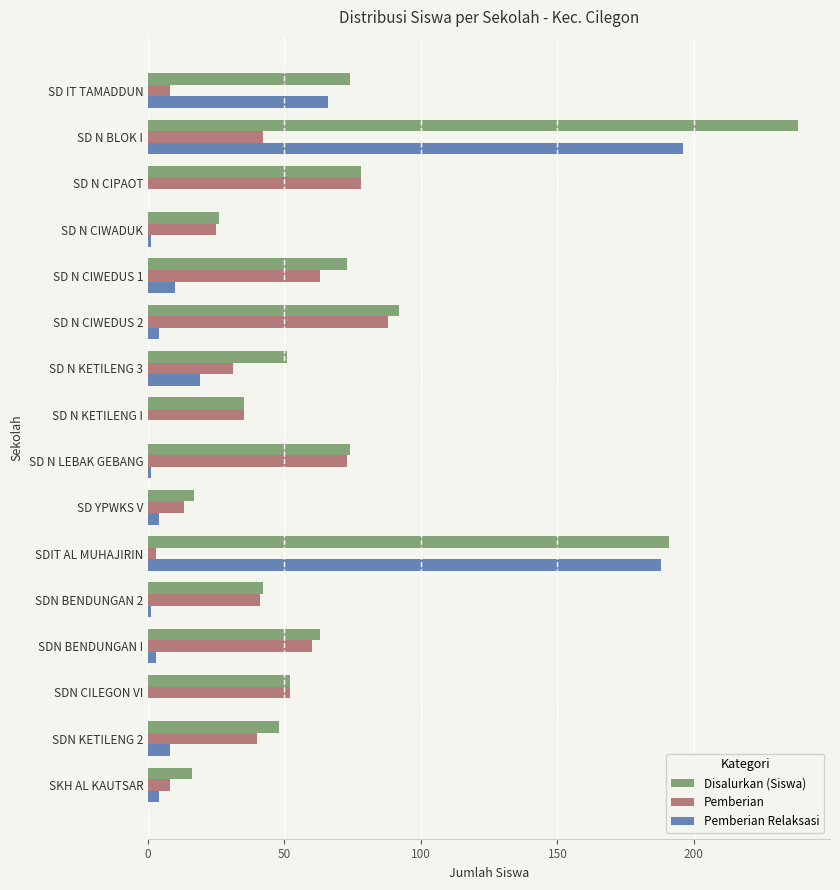

Is the value of Pemberian at SKH AL KAUTSAR greater than the value of Pemberian Relaksasi at SDN BENDUNGAN 2?

Yes